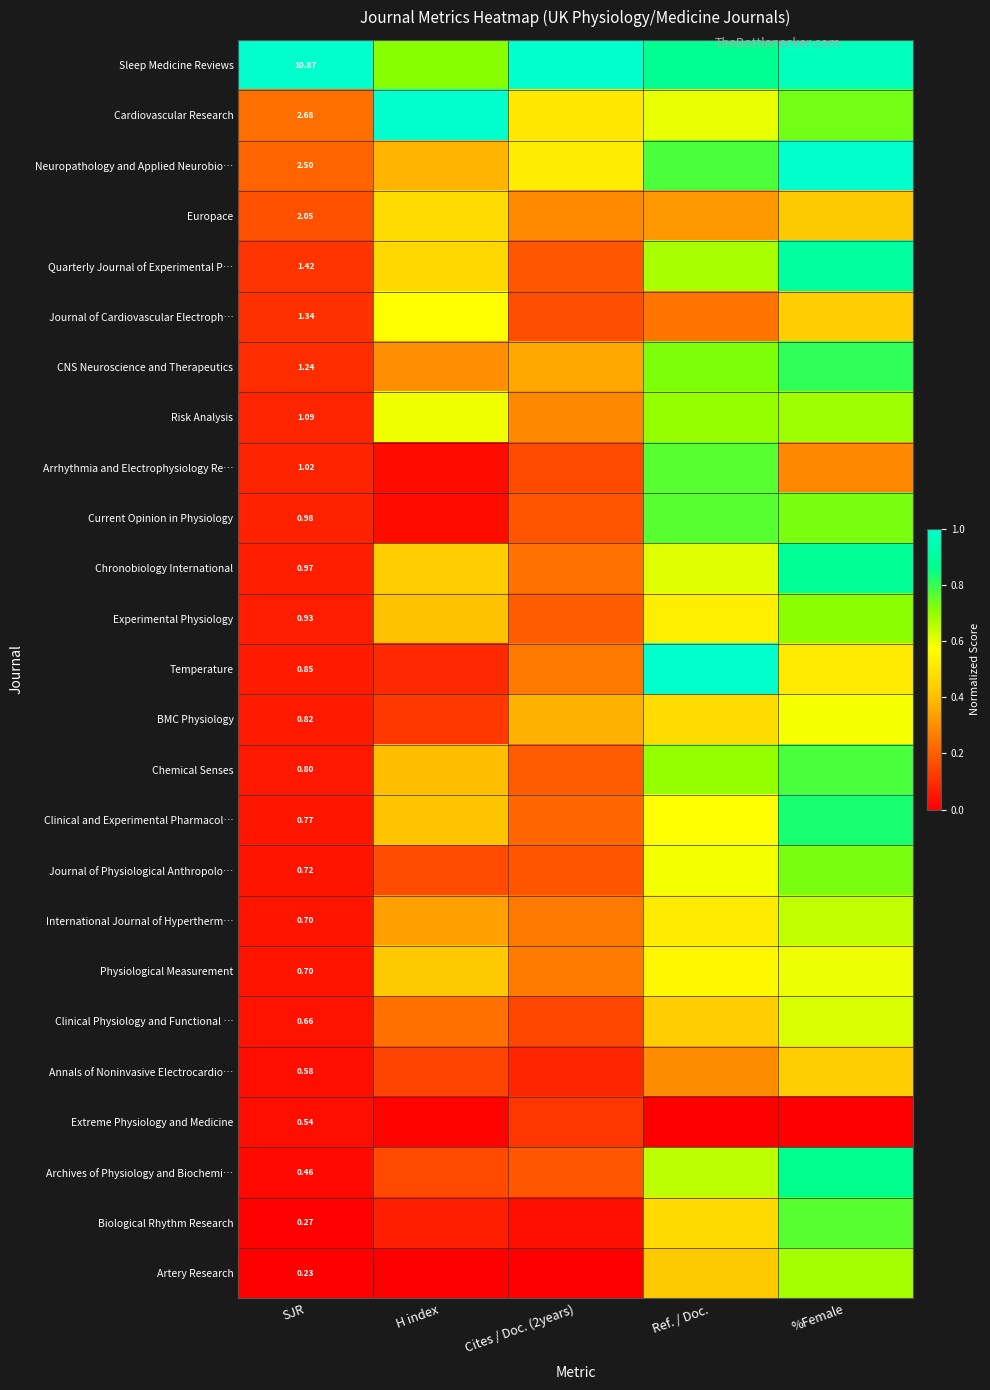

What is the spread (max minus min) of values at SJR?

10.6